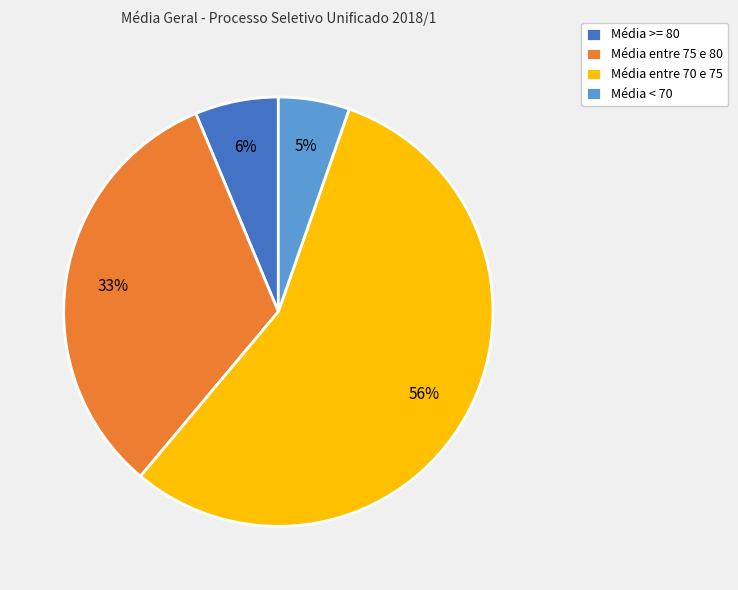

How many segments does this pie chart have?

4